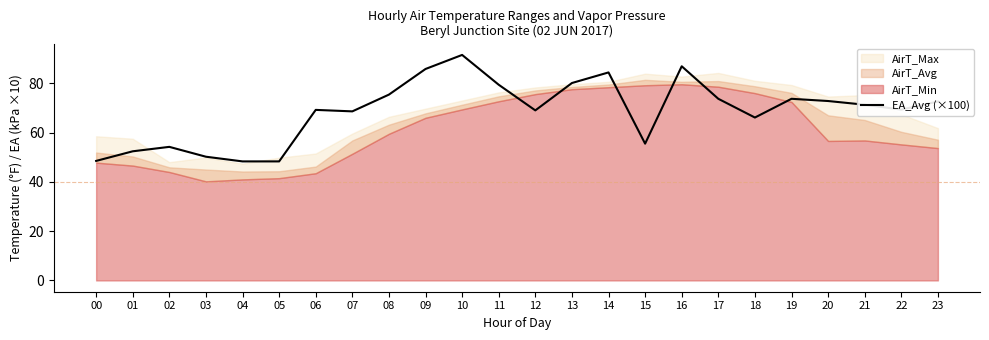

Rank the categories by value from lowest to highest.

04, 05, 00, 03, 01, 02, 15, 18, 07, 12, 06, 22, 21, 23, 20, 17, 19, 08, 11, 13, 14, 09, 16, 10